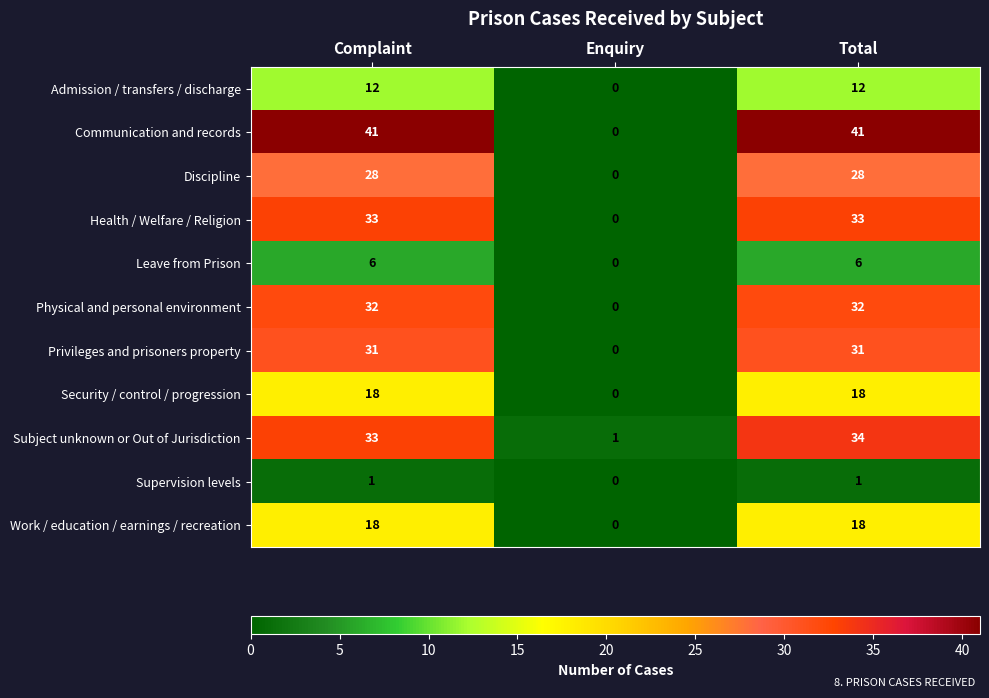

At which category is the sum across all series the highest?

Total